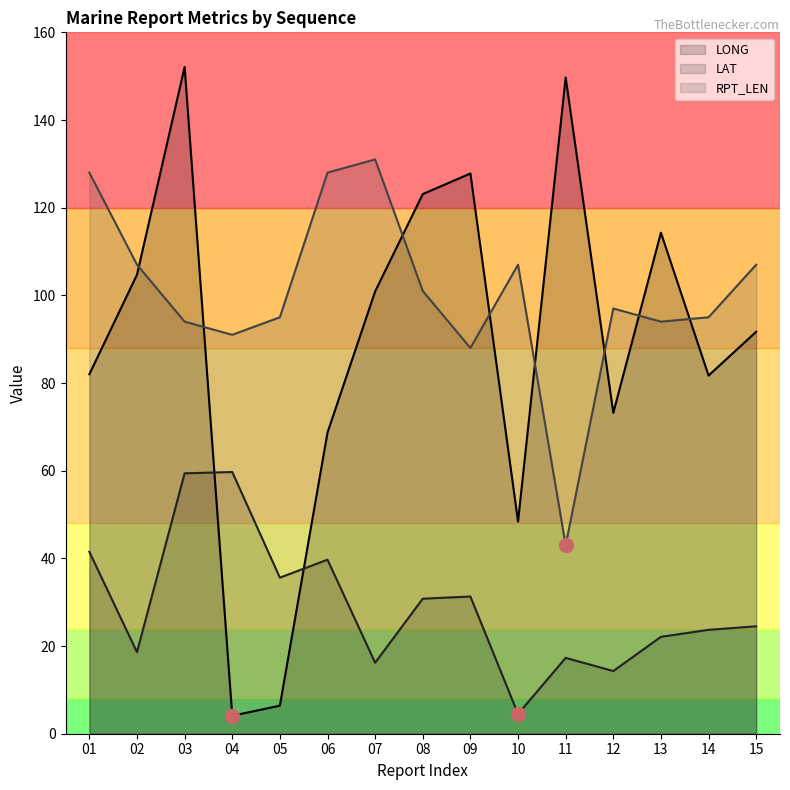

The value of RPT_LEN at 05 is 169.4. True or false?

False